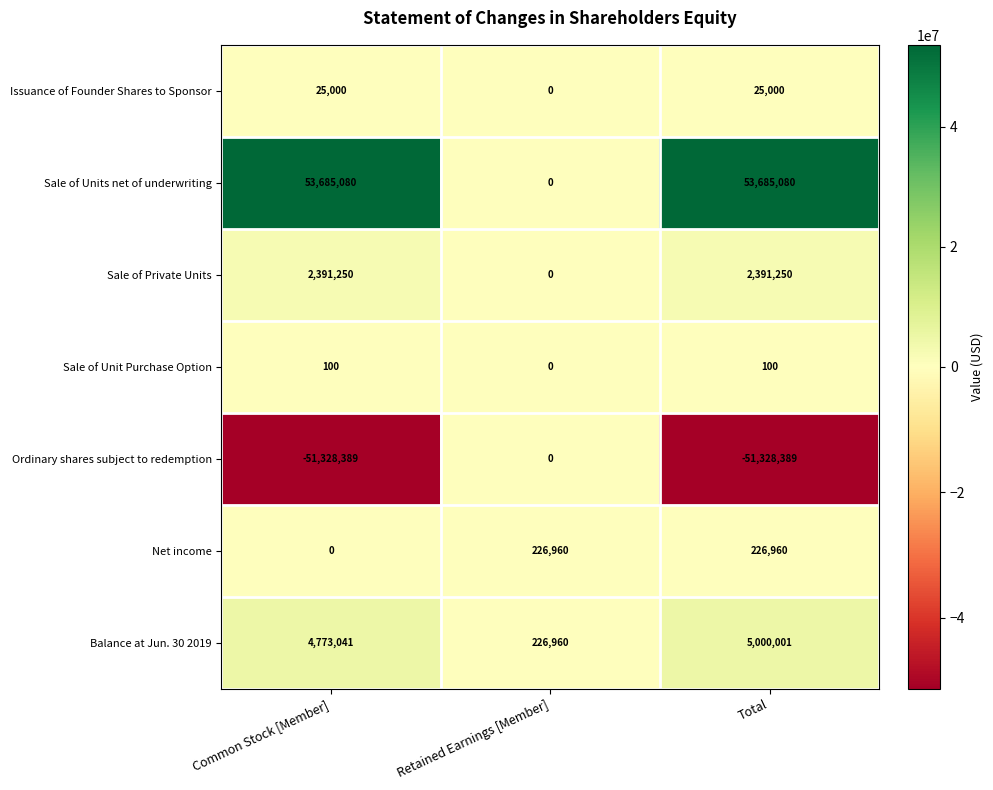

Is it true that Sale of Private Units equals 0 at Retained Earnings [Member]?

True